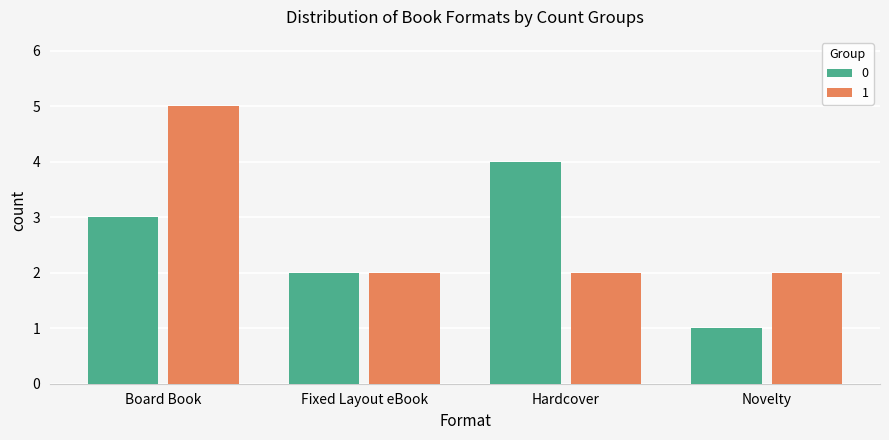

Rank the series by their average value, from highest to lowest.

1, 0